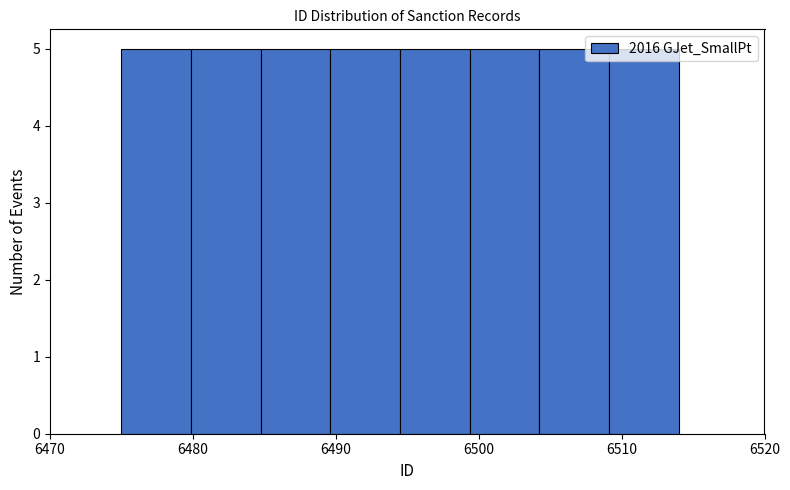

Reading left to right, transcribe this chart: for each bar, give the range it covers on the x-axis and its height. Neither the bar edges nor the heights are printed on the chart, so give them approximately, as read against the axes.

6475 to 6480: 5
6480 to 6485: 5
6485 to 6490: 5
6490 to 6495: 5
6495 to 6499: 5
6499 to 6504: 5
6504 to 6509: 5
6509 to 6514: 5